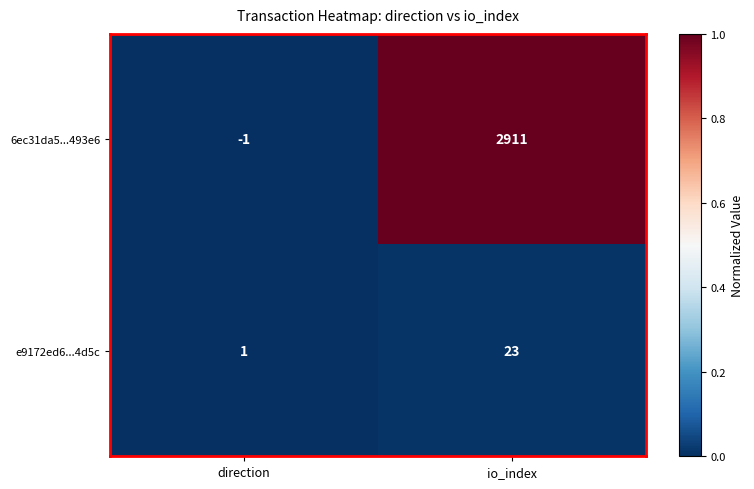

Between direction and io_index, which series saw the biggest shift?

6ec31da5...493e6